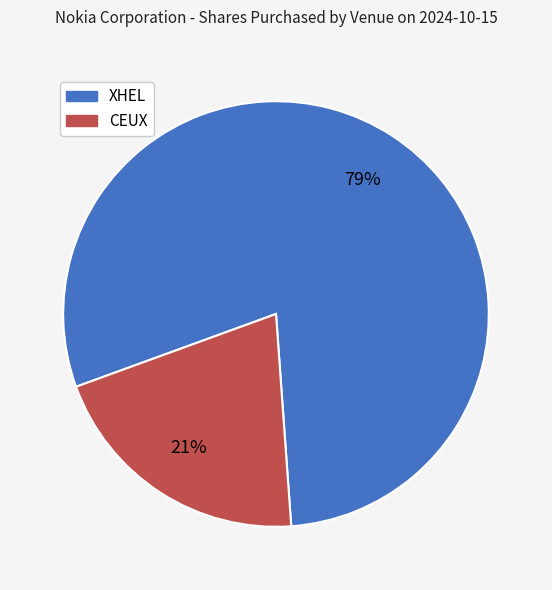

Rank the categories by value from highest to lowest.

XHEL, CEUX